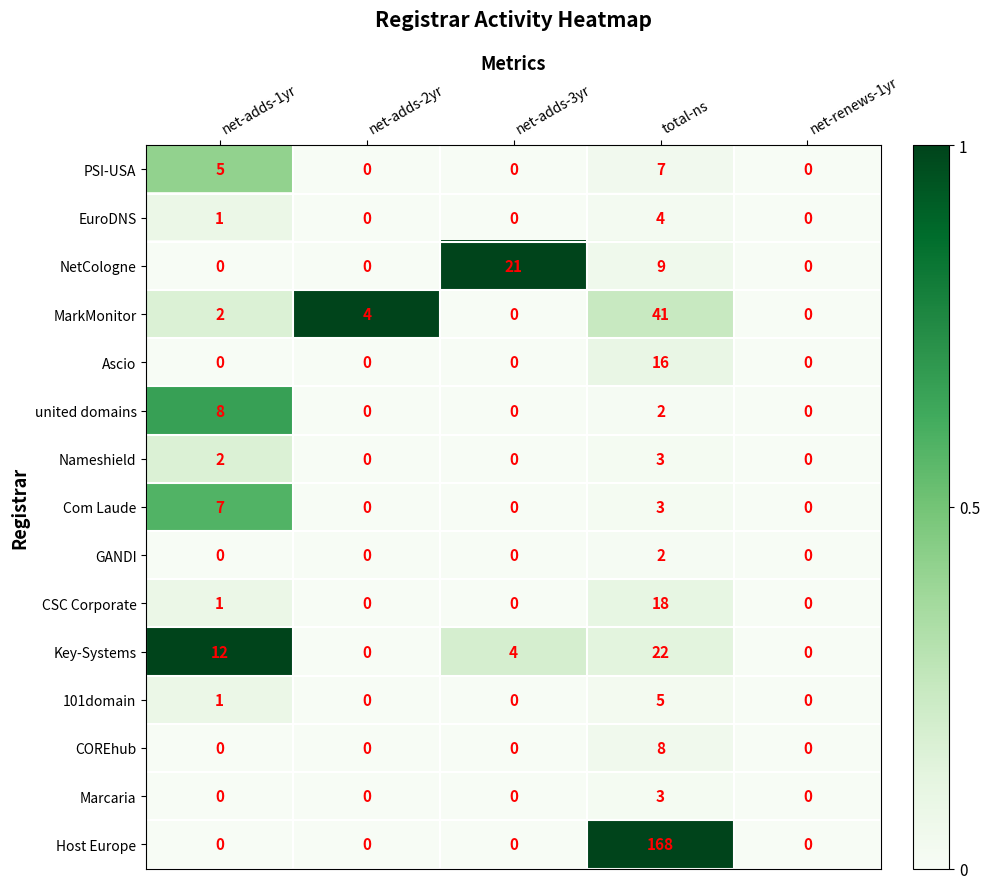

Which category has the highest value in the united domains series?

net-adds-1yr